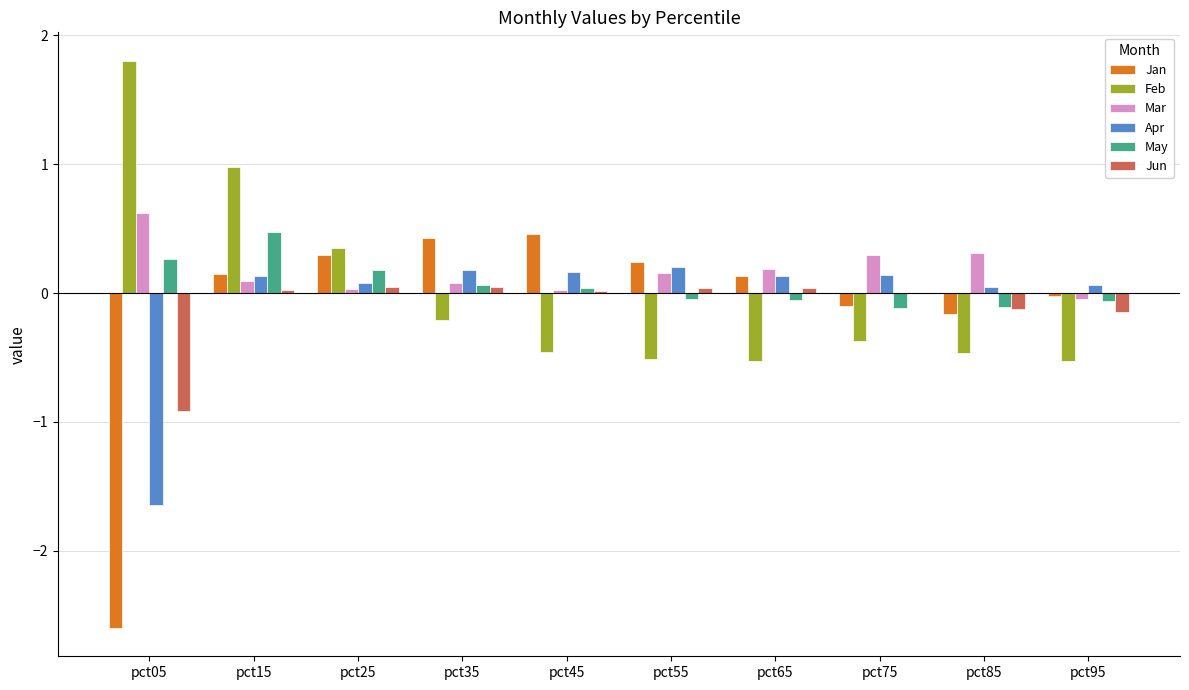

What is the sum of all Jun values?

-1.0